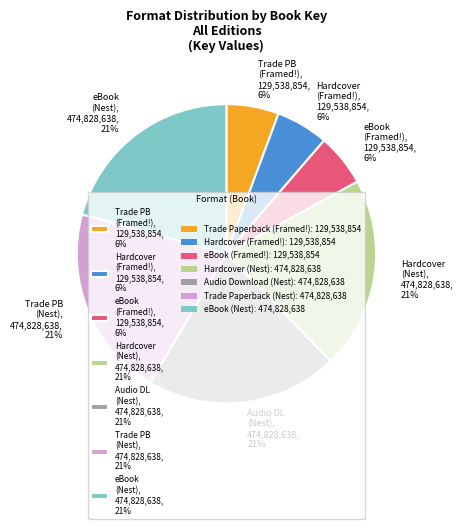

Which has a higher value, eBook (Framed!), 129,538,854, 6% or Audio DL (Nest), 474,828,638, 21%?

Audio DL (Nest), 474,828,638, 21%